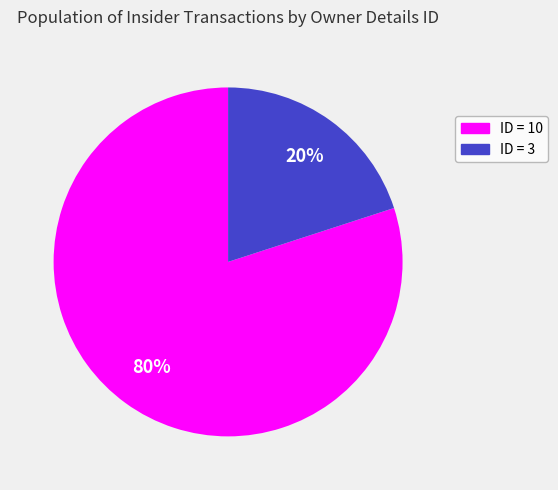

To the nearest percent, what is the average slice percentage?

50%